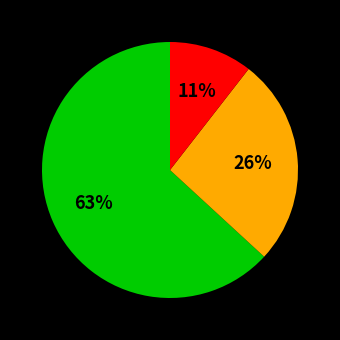

Is there any slice that represents more than half of the pie?

Yes